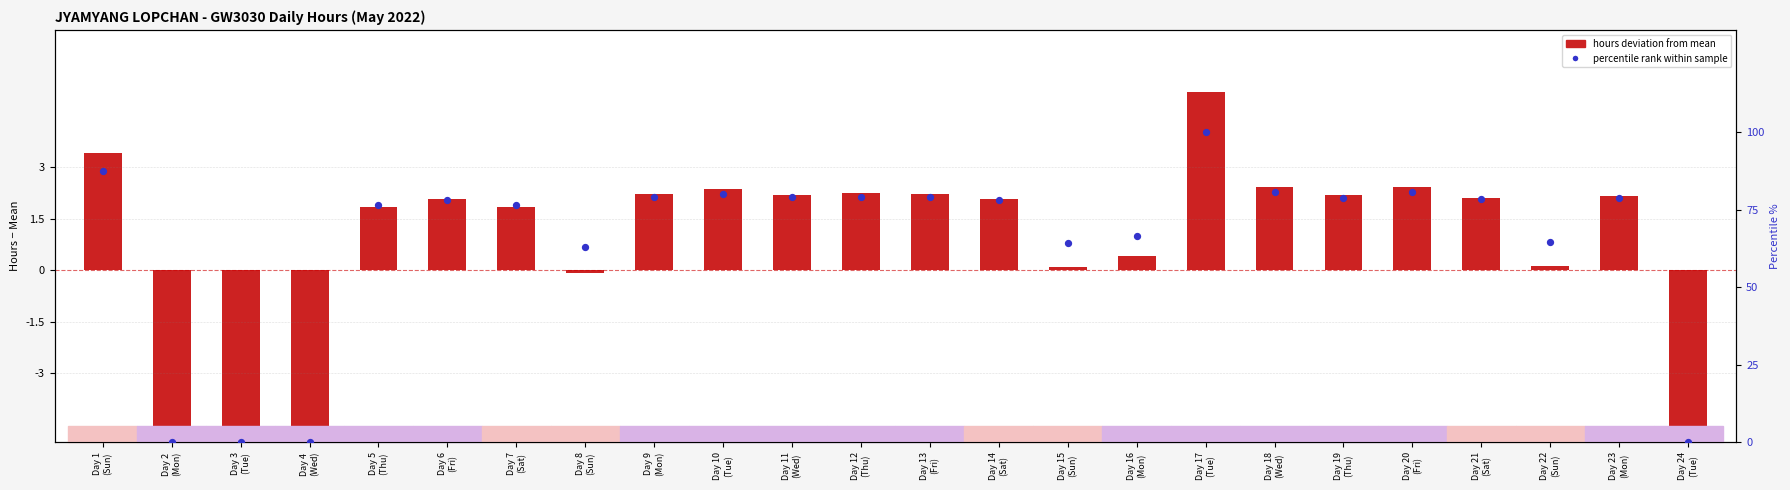

Which series has the largest total across all categories?

percentile rank